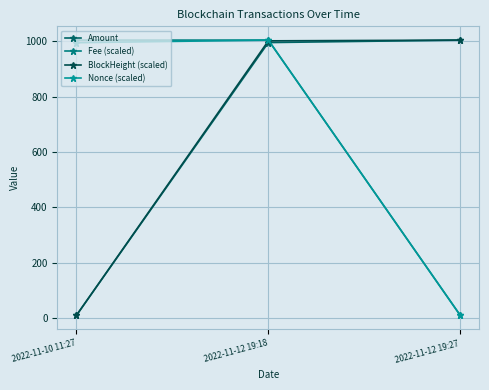

What is the total value across all series at 2022-11-12 19:27?

2027.9